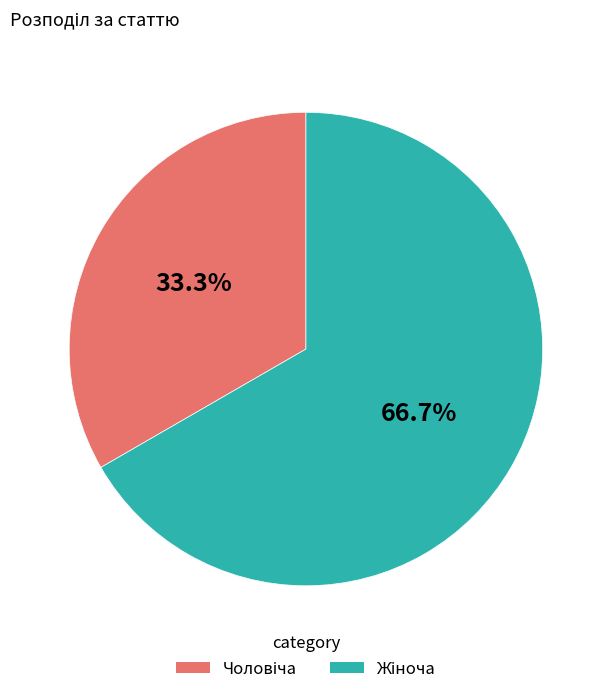

Is there a majority slice in this chart?

Yes